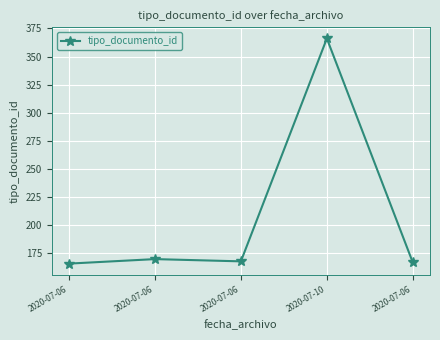

Is this an area chart (filled region under the line)?

No